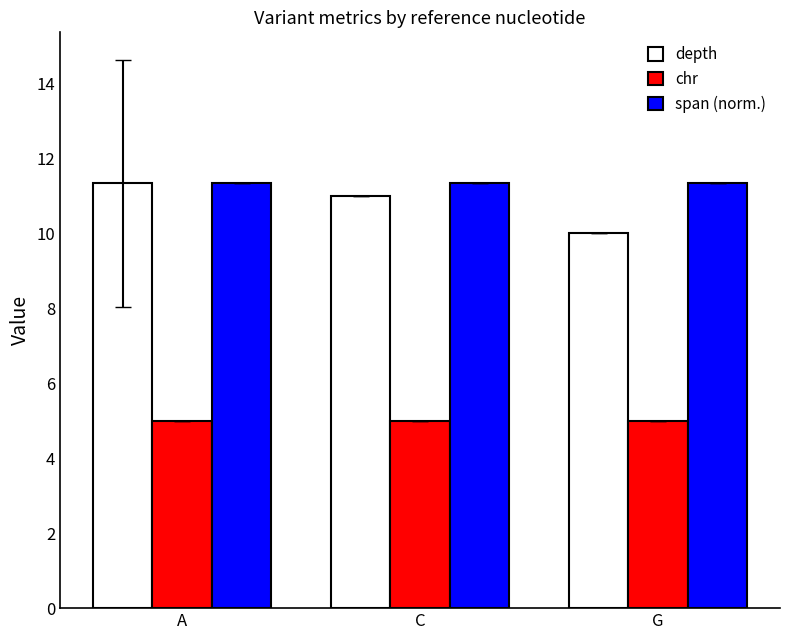

At C, list the series in order from largest to smallest.

span (norm.), depth, chr